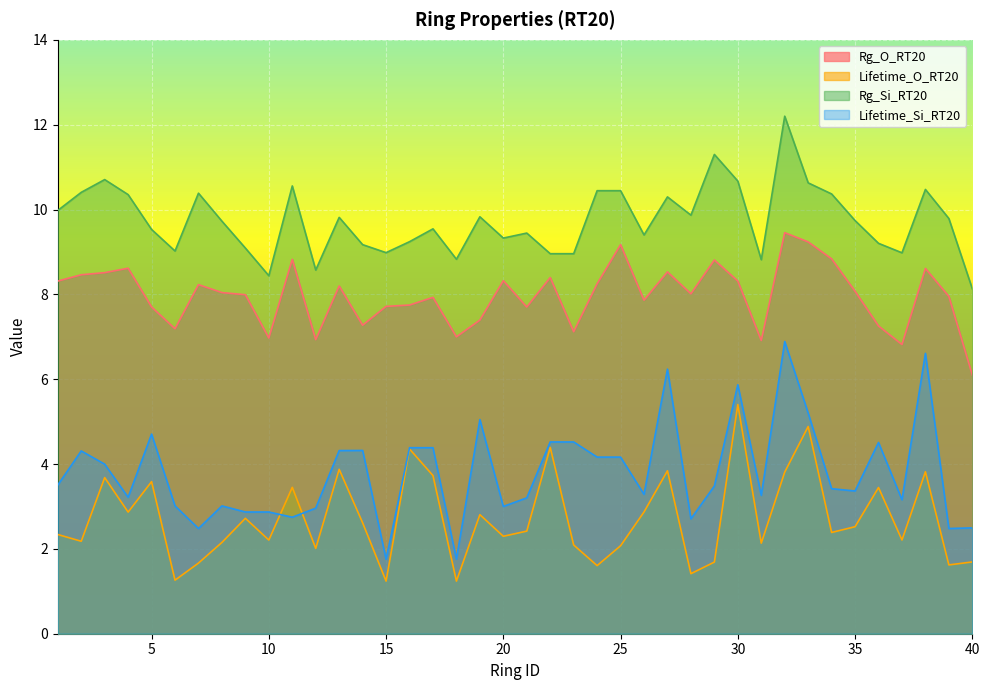

What are all the series names shown in the legend?

Rg_O_RT20, Lifetime_O_RT20, Rg_Si_RT20, Lifetime_Si_RT20